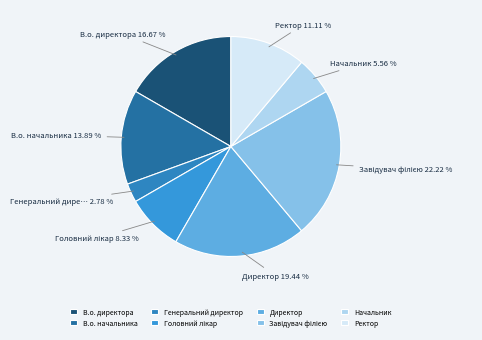

How many segments does this pie chart have?

8